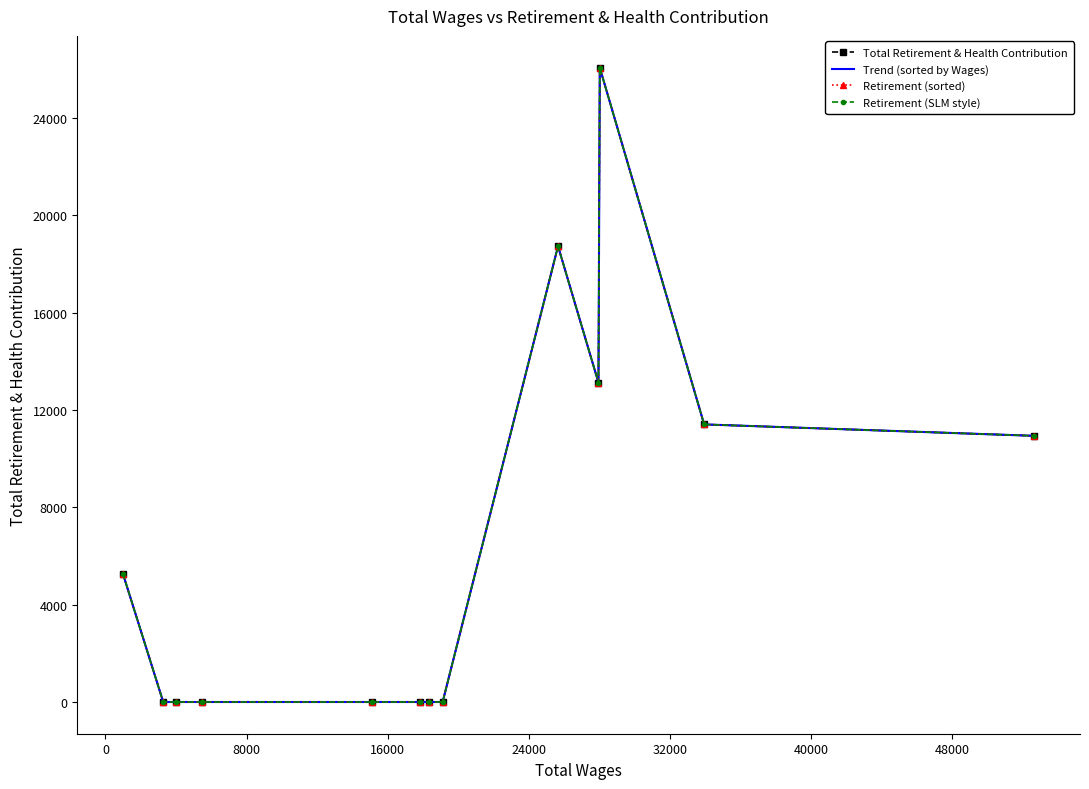

Reading left to right, extract all data points from this chart.

Total Retirement & Health Contribution: 10936	11406	26066	13123	18729	0	0	0	0	0	0	0	5278
Trend (sorted by Wages): 5278	0	0	0	0	0	0	0	18729	13123	26066	11406	10936
Retirement (sorted): 5278	0	0	0	0	0	0	0	18729	13123	26066	11406	10936
Retirement (SLM style): 5278	0	0	0	0	0	0	0	18729	13123	26066	11406	10936